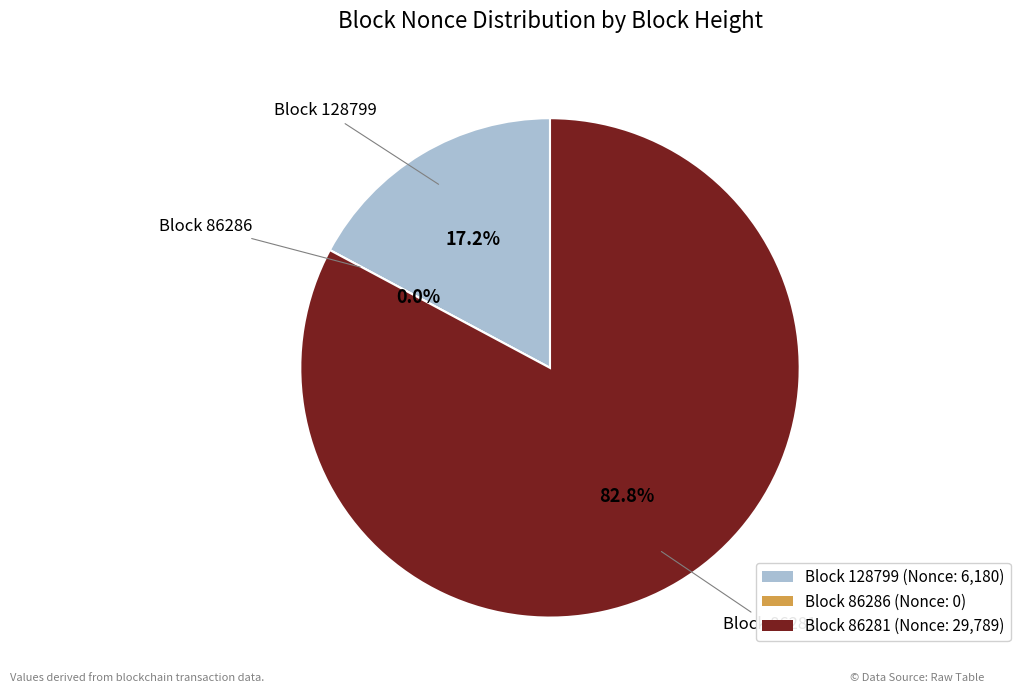

What is the largest slice in the pie chart?

86281